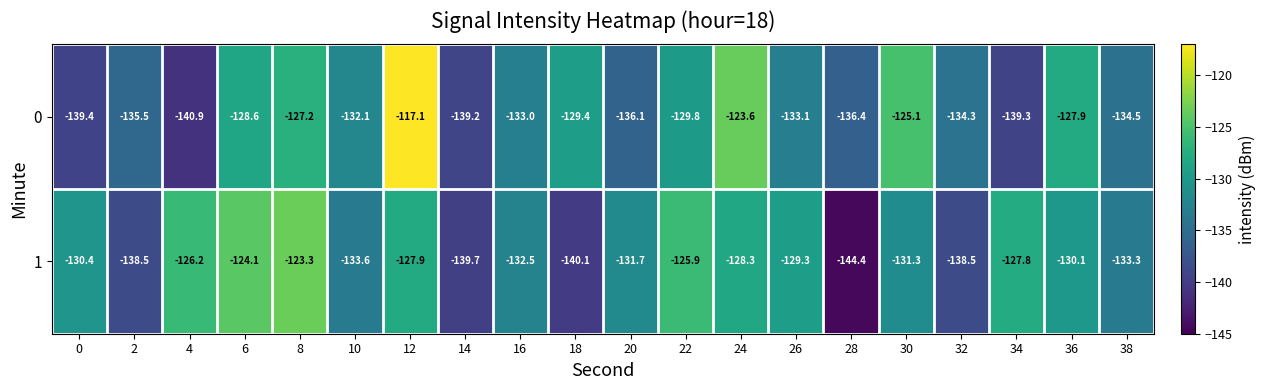

What is the maximum value for 1?

-123.3